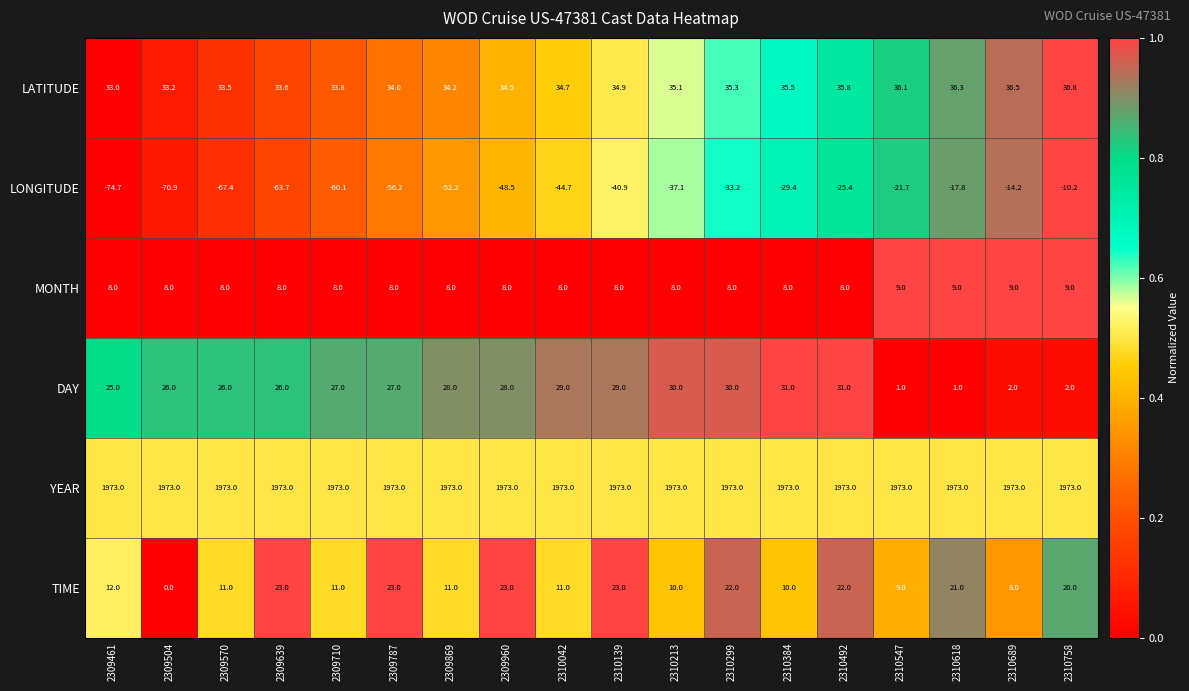

Which series has the largest total across all categories?

YEAR